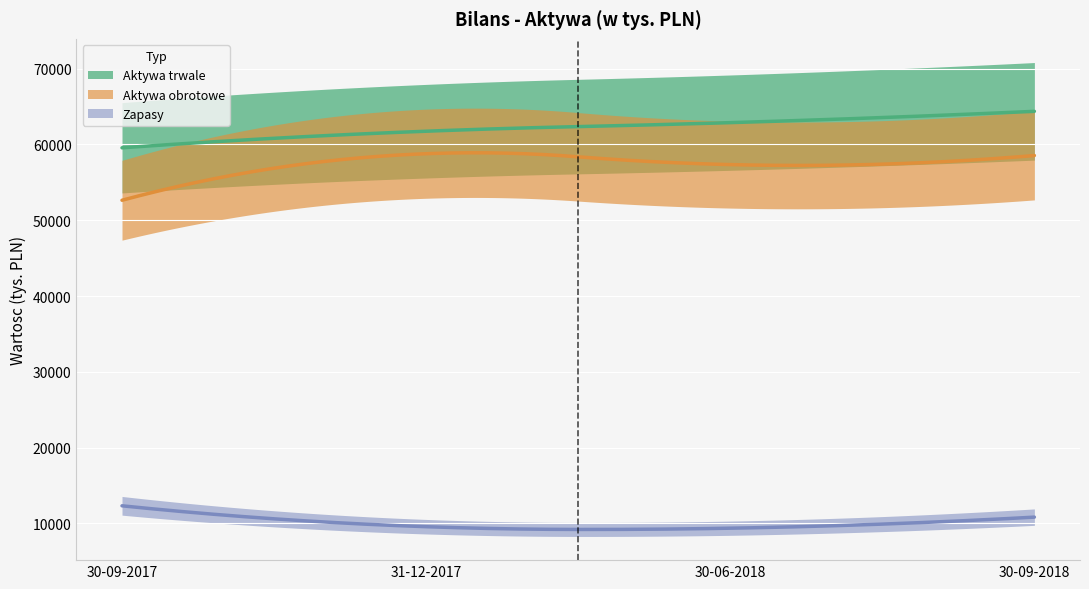

What is the label of the 2nd point from the right?

30-06-2018